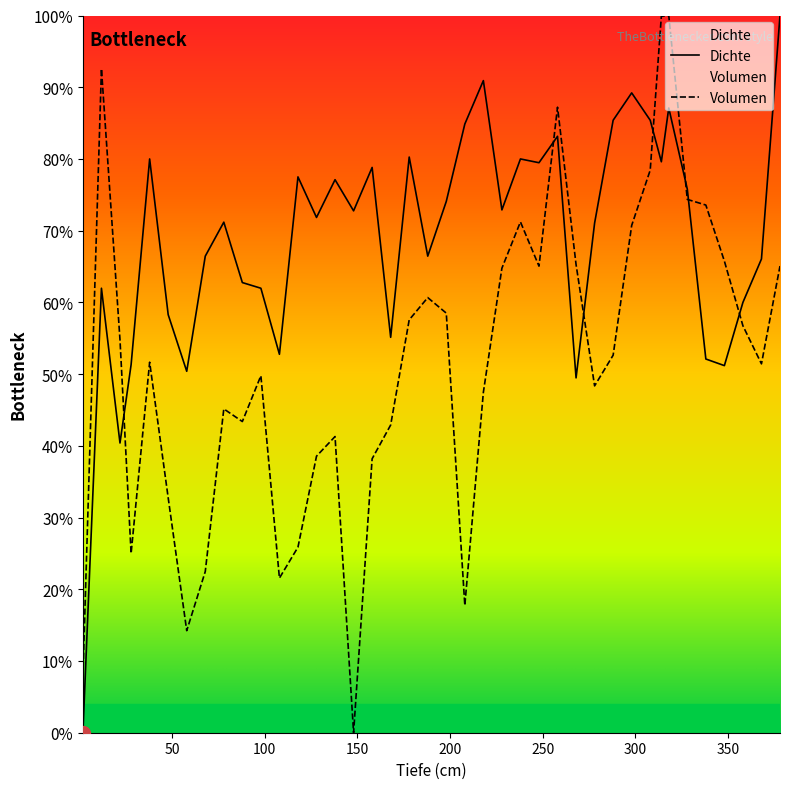

Reading left to right, what are all the values shown in this chart?

Dichte: 2=0.0	12=0.6	22=0.4	28=0.5	38=0.8	48=0.6	58=0.5	68=0.7	78=0.7	88=0.6	98=0.6	108=0.5	118=0.8	128=0.7	138=0.8	148=0.7	158=0.8	168=0.6	178=0.8	188=0.7	198=0.7	208=0.8	218=0.9	228=0.7	238=0.8	248=0.8	258=0.8	268=0.5	278=0.7	288=0.9	298=0.9	308=0.9	314=0.8	318=0.9	328=0.8	338=0.5	348=0.5	358=0.6	368=0.7	378=1.0
Volumen: 2=0.1	12=0.9	22=0.5	28=0.2	38=0.5	48=0.3	58=0.1	68=0.2	78=0.5	88=0.4	98=0.5	108=0.2	118=0.3	128=0.4	138=0.4	148=0.0	158=0.4	168=0.4	178=0.6	188=0.6	198=0.6	208=0.2	218=0.5	228=0.6	238=0.7	248=0.7	258=0.9	268=0.7	278=0.5	288=0.5	298=0.7	308=0.8	314=1.0	318=1.0	328=0.7	338=0.7	348=0.7	358=0.6	368=0.5	378=0.7